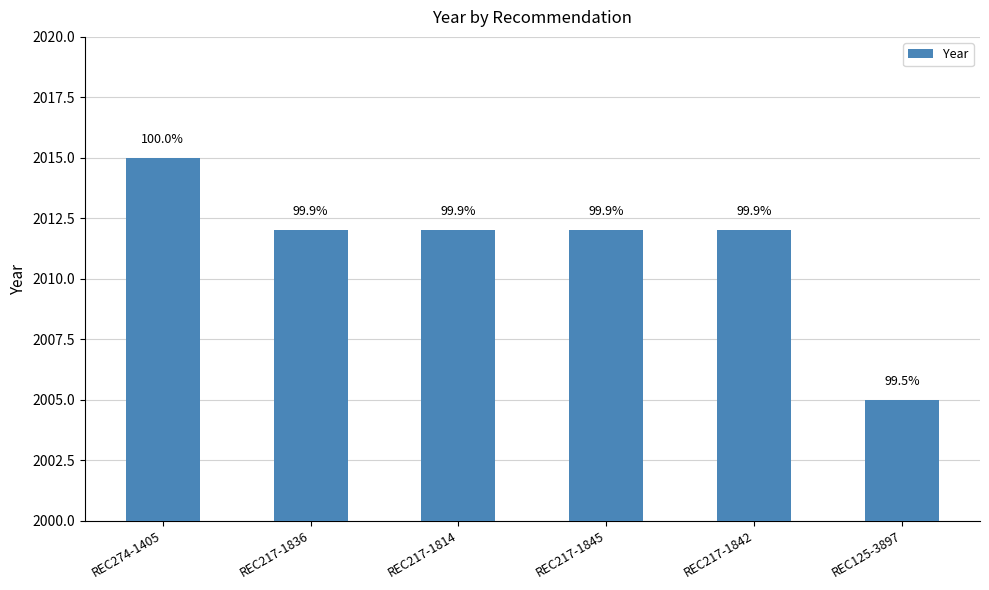

What is the smallest value displayed?

2005